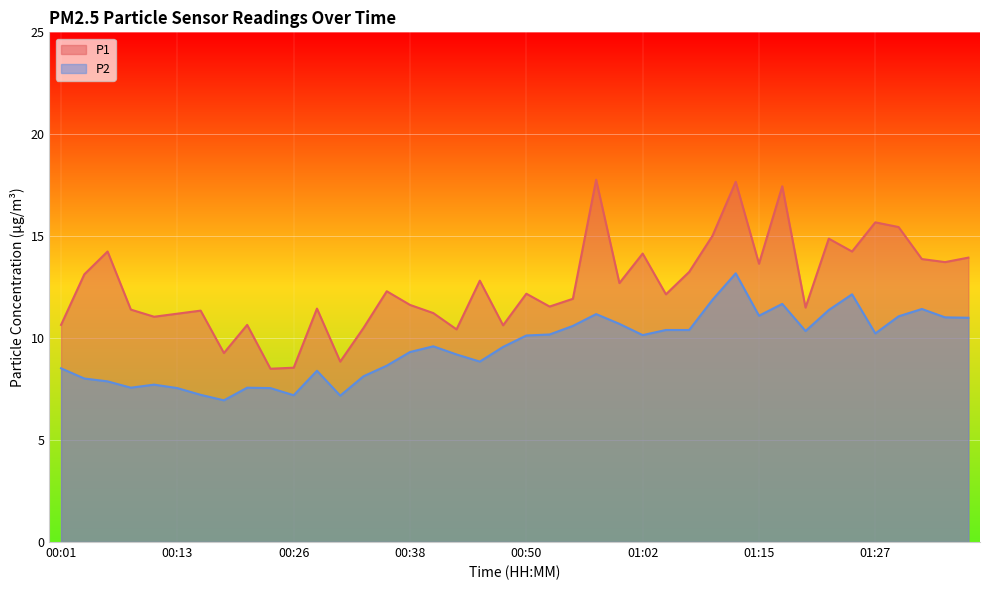

True or false: P1 and P2 intersect in this chart.

False